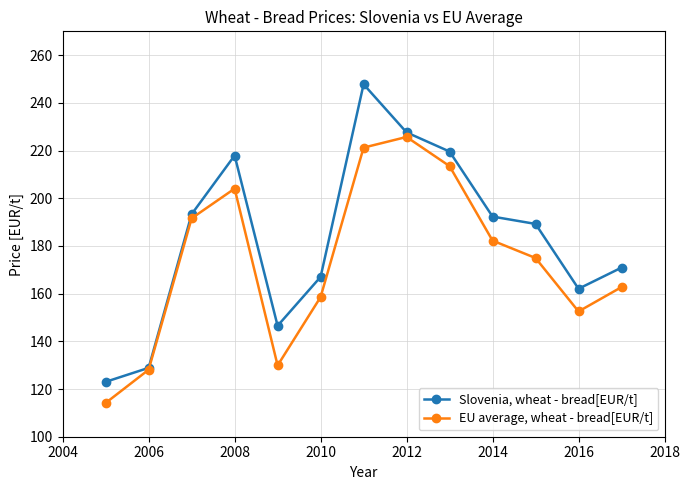

What is the maximum value for EU average, wheat - bread[EUR/t]?

225.7